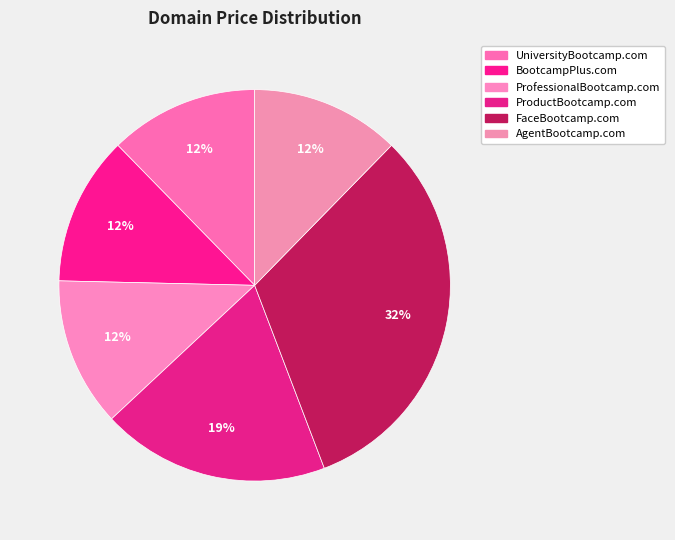

What is the largest slice in the pie chart?

FaceBootcamp.com